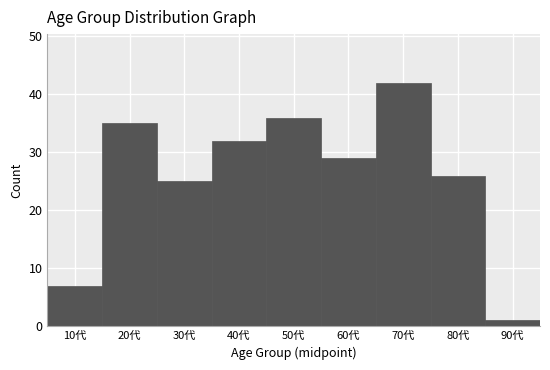

Reading left to right, extract all data points from this chart.

7	35	25	32	36	29	42	26	1